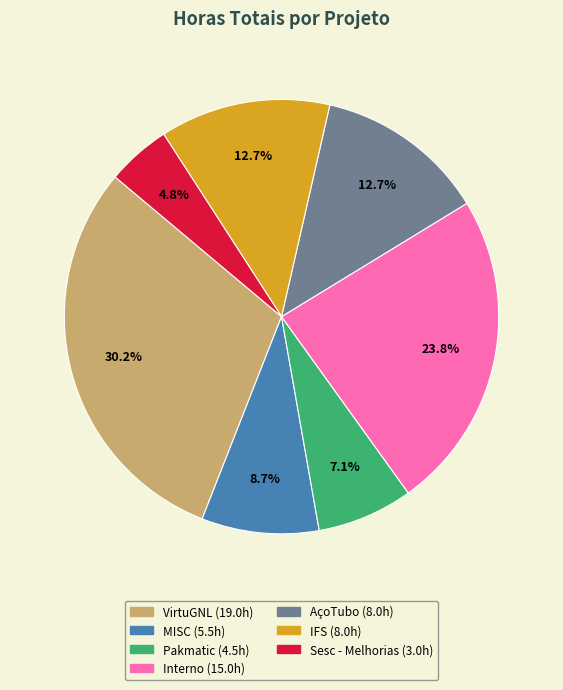

What is the largest slice in the pie chart?

VirtuGNL